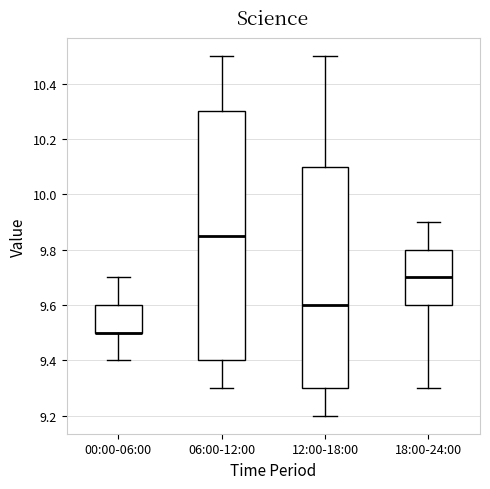

Reading left to right, transcribe this box plot: for each box, give where its median line is, the range the box spans, and where its two whiskers end, as read against the y-axis. The values are not printed on the chart, so give them approximately, as read against the axis.

00:00-06:00: median 9.50 (drawn on the box's lower edge), box 9.50 to 9.60, whiskers 9.40 to 9.70
06:00-12:00: median 9.86, box 9.40 to 10.30, whiskers 9.30 to 10.50
12:00-18:00: median 9.60, box 9.30 to 10.10, whiskers 9.20 to 10.50
18:00-24:00: median 9.70, box 9.60 to 9.80, whiskers 9.30 to 9.90